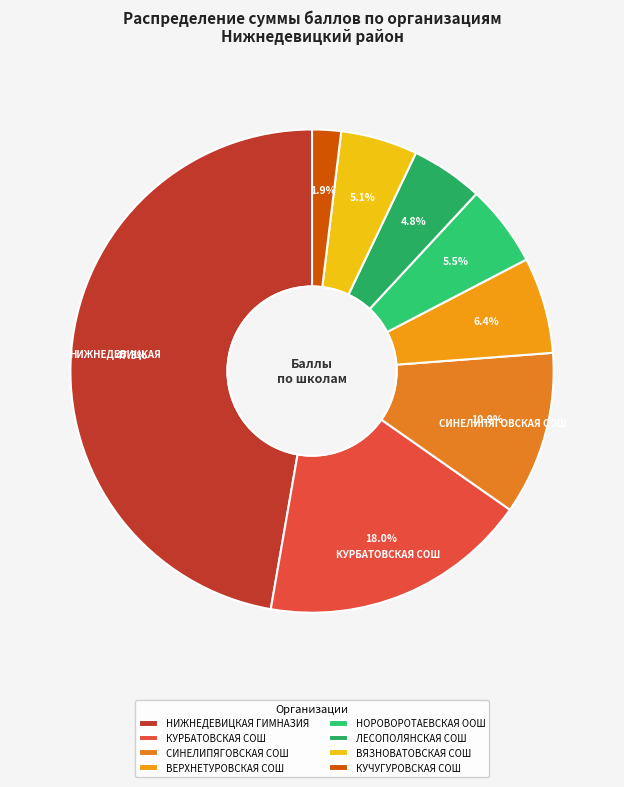

What is the largest slice in the pie chart?

НИЖНЕДЕВИЦКАЯ ГИМНАЗИЯ